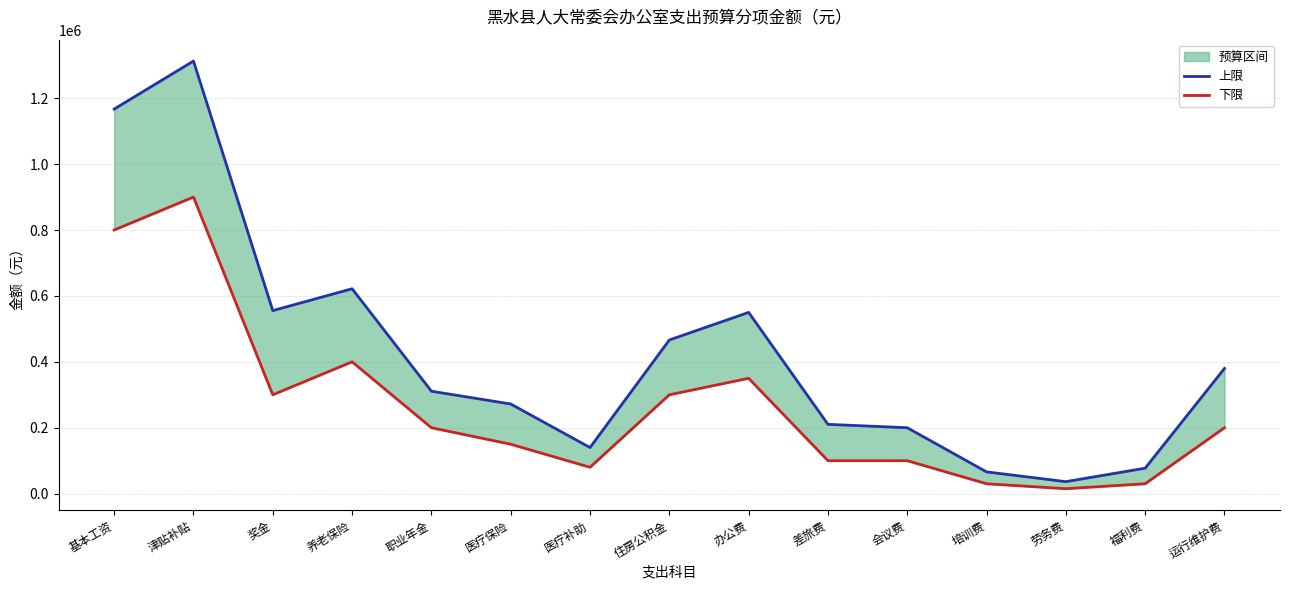

Between 奖金 and 职业年金, which is larger?

奖金